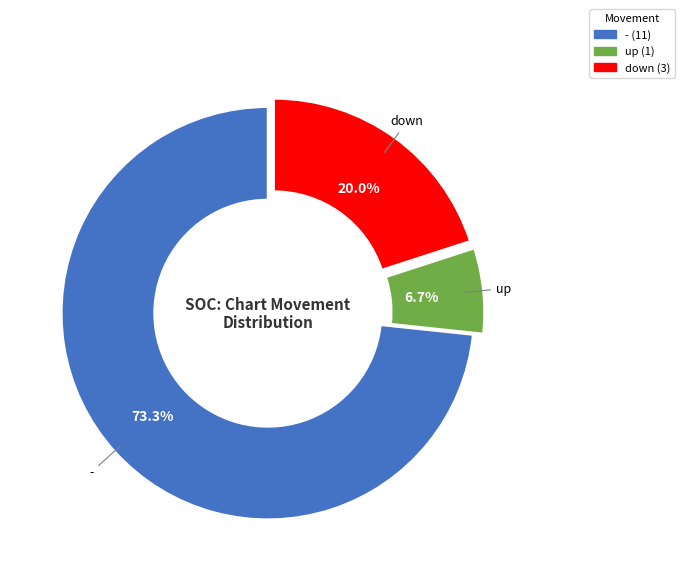

What is the majority slice?

-